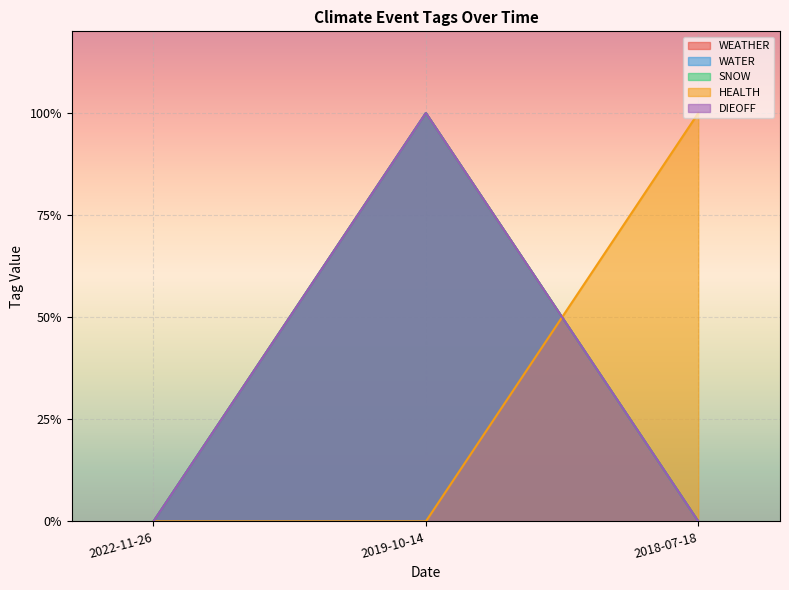

What are all the series names shown in the legend?

WEATHER, WATER, SNOW, HEALTH, DIEOFF